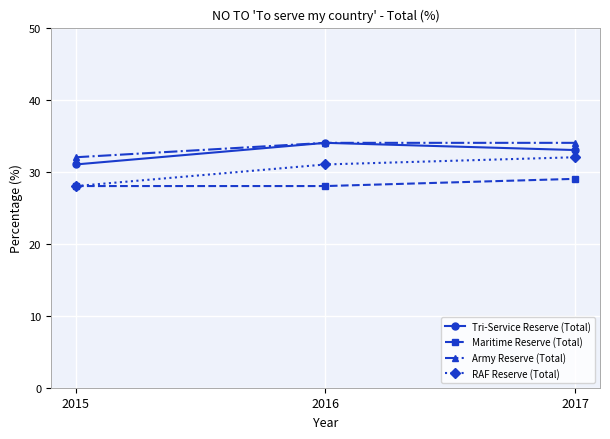

How many lines are shown in the chart?

4